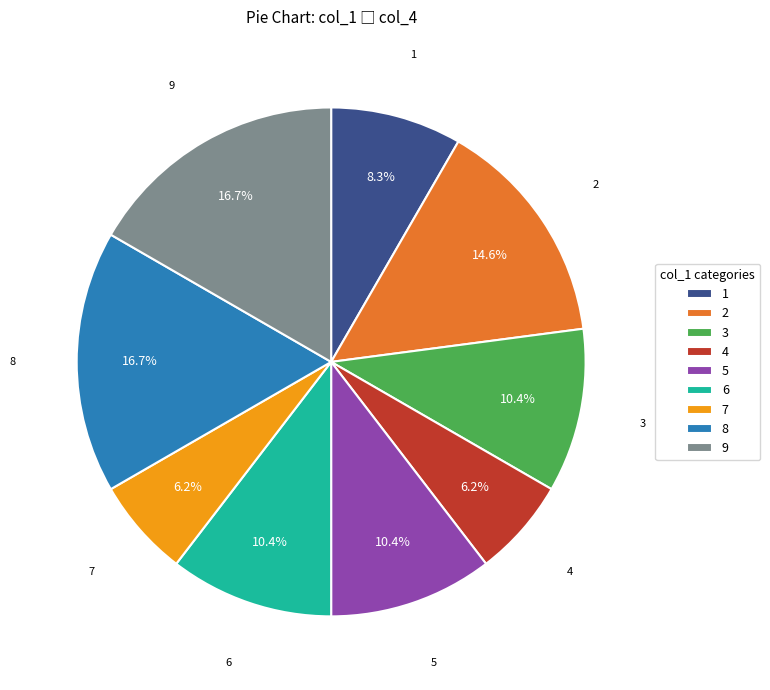

Does any single category account for the majority?

No